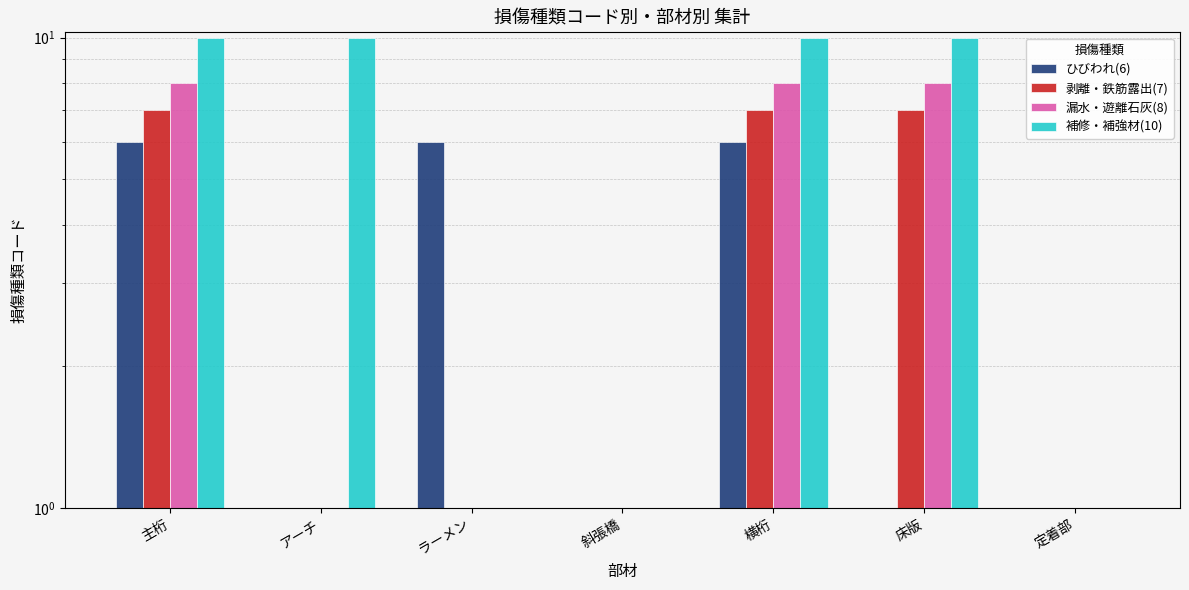

What is the label of the 4th bar from the right?

斜張橋